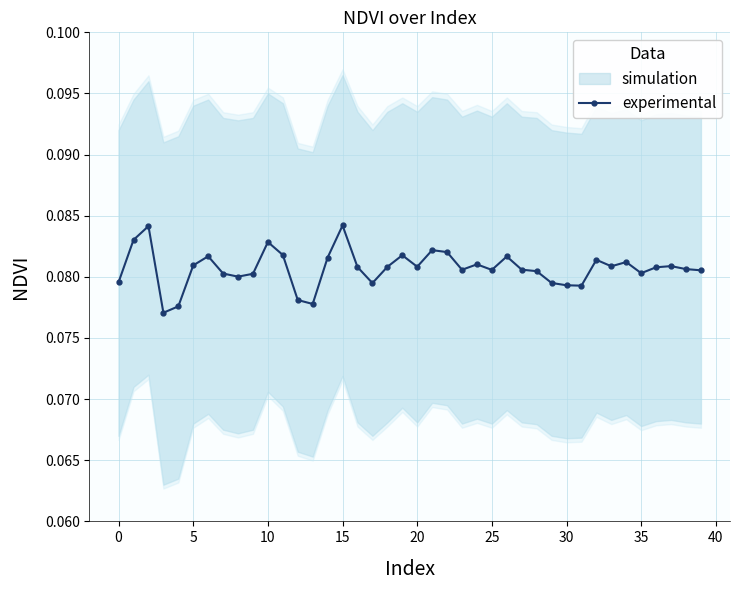

What is the label of the 12th point from the left?

11